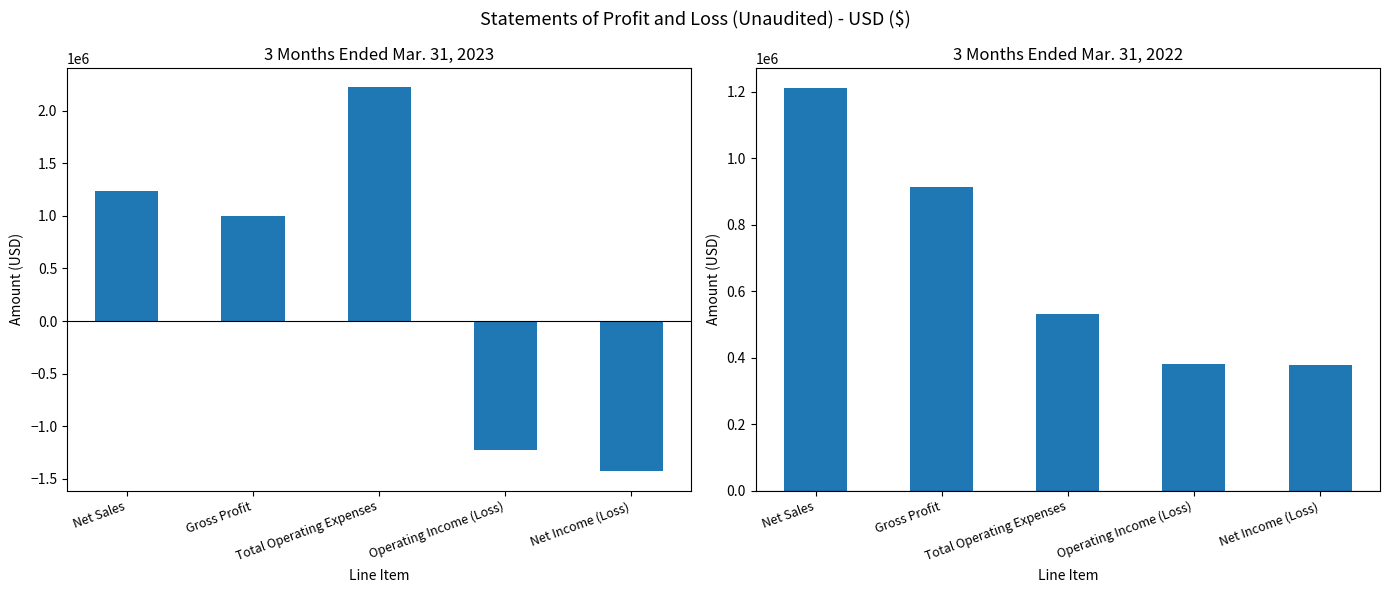

Which series has the largest total across all categories?

Mar. 31, 2022